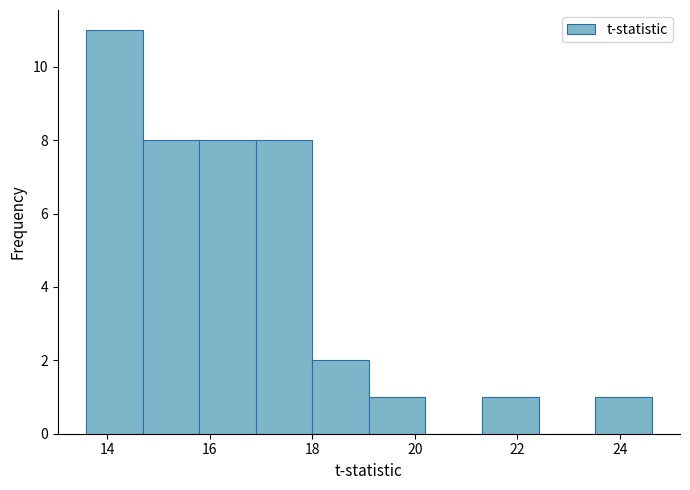

Reading left to right, transcribe this chart: for each bar, give the range it covers on the x-axis and its height. Neither the bar edges nor the heights are printed on the chart, so give them approximately, as read against the axes.

13.6 to 14.6: 11
14.6 to 15.8: 8
15.8 to 16.8: 8
16.8 to 18.0: 8
18.0 to 19.2: 2
19.2 to 20.2: 1
20.2 to 21.4: 0
21.4 to 22.4: 1
22.4 to 23.6: 0
23.6 to 24.6: 1